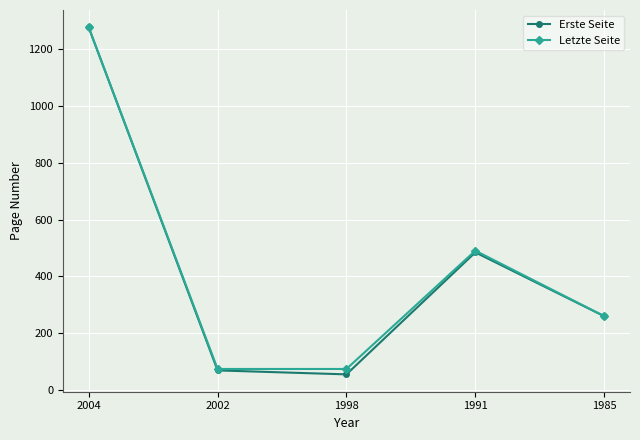

What is the value of the Erste Seite point at the 5th from the left?

260